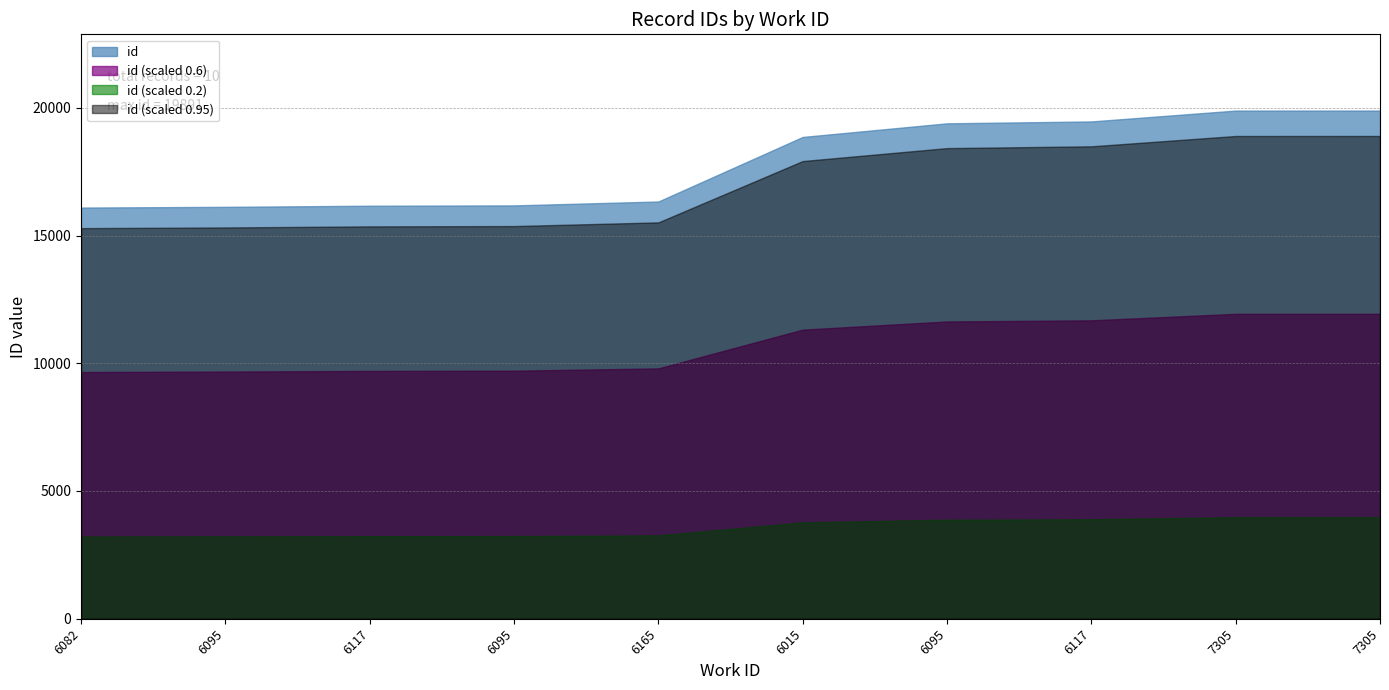

Where does the data first go above 18858?

6095